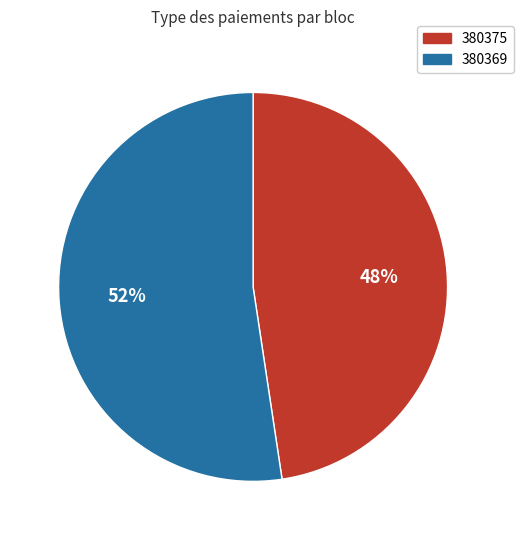

Which category has the smallest portion of the pie?

380375